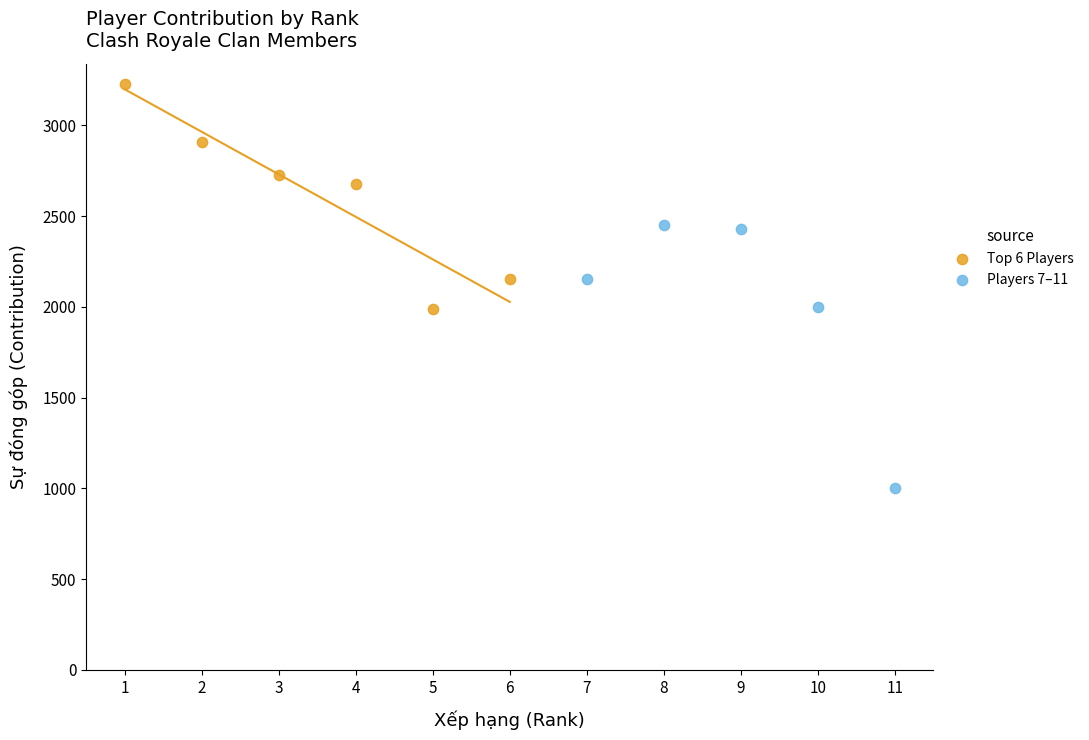

Which series contains the highest Y value?

Top 6 Players